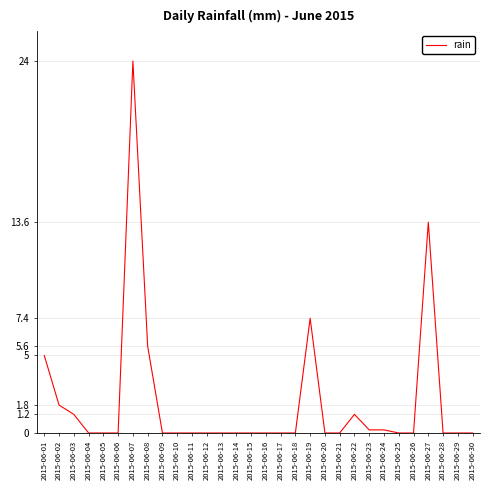

What is the maximum value shown in the chart?

24.0